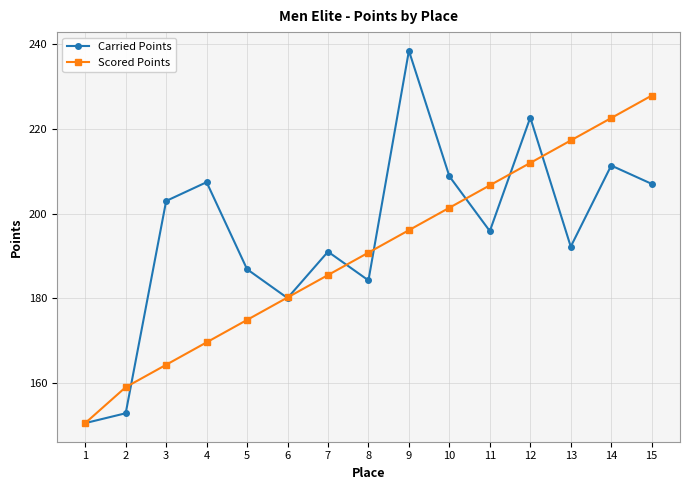

List the series in order of their peak value, lowest first.

Scored Points, Carried Points